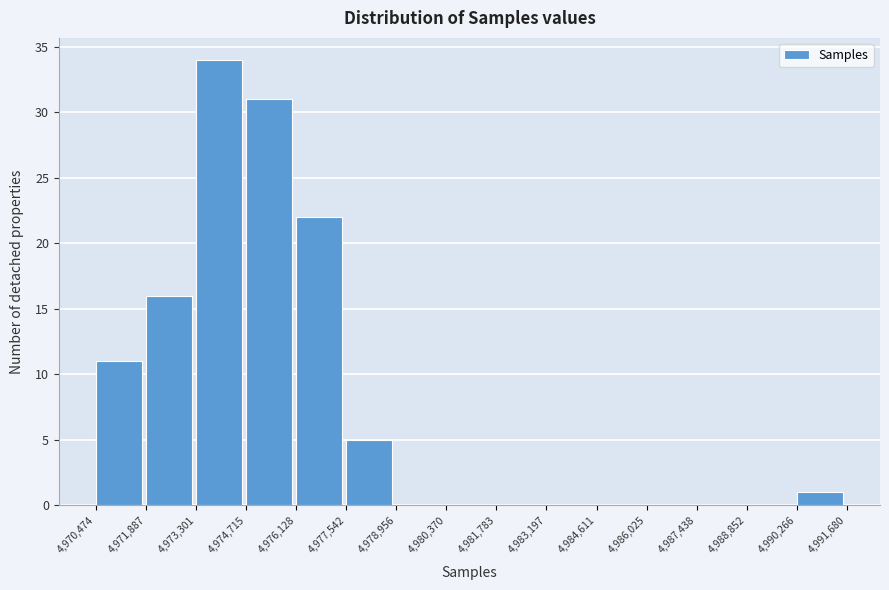

Reading left to right, transcribe this chart: for each bar, give the range it covers on the x-axis and its height. The values are not printed on the chart, so give them approximately, as read against the axis.

4,970,474 to 4,971,887: 11
4,971,887 to 4,973,301: 16
4,973,301 to 4,974,715: 34
4,974,715 to 4,976,128: 31
4,976,128 to 4,977,542: 22
4,977,542 to 4,978,956: 5
4,978,956 to 4,980,370: 0
4,980,370 to 4,981,783: 0
4,981,783 to 4,983,197: 0
4,983,197 to 4,984,611: 0
4,984,611 to 4,986,025: 0
4,986,025 to 4,987,438: 0
4,987,438 to 4,988,852: 0
4,988,852 to 4,990,266: 0
4,990,266 to 4,991,680: 1